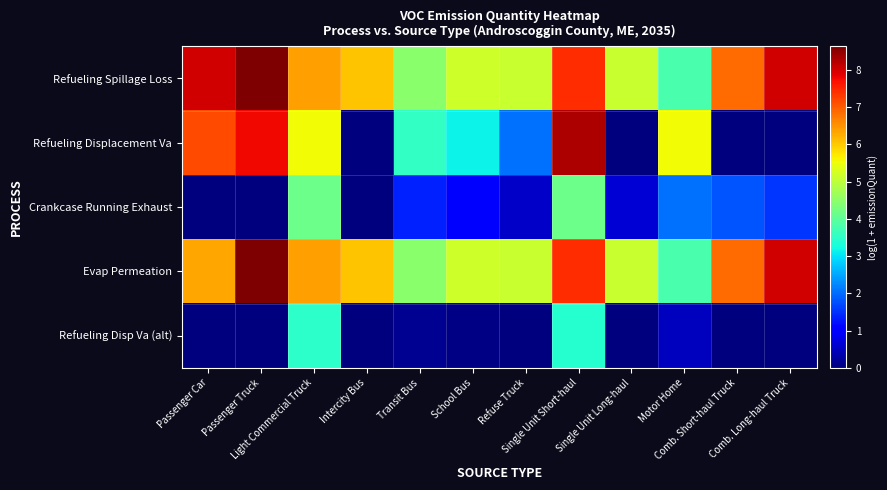

Count the number of categories in the chart.

12